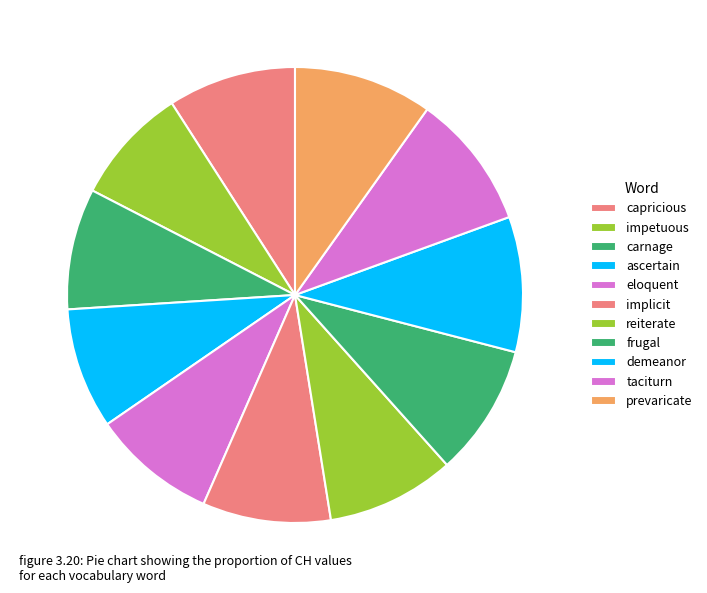

Is the sum of ascertain and carnage greater than half?

No